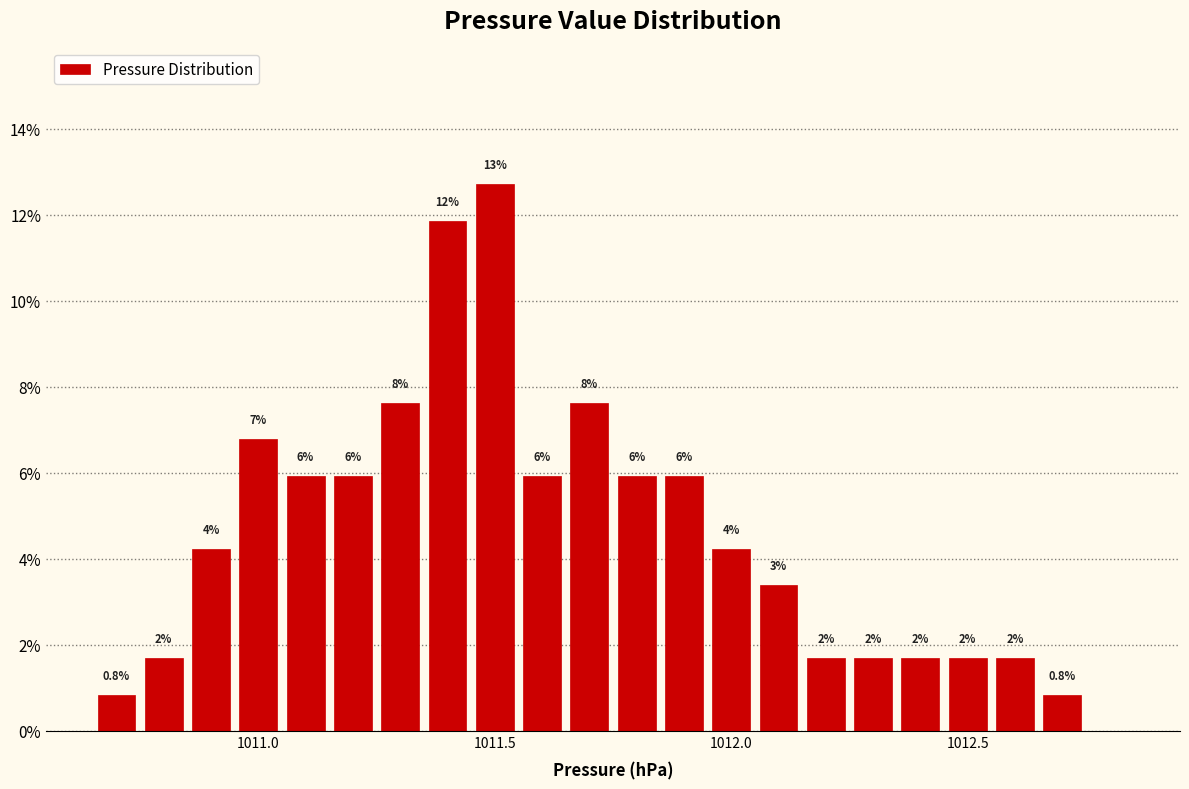

Around what value on the x-axis is the tallest bar? Give the approximate position of its centre, as read against the axis.

1011.50